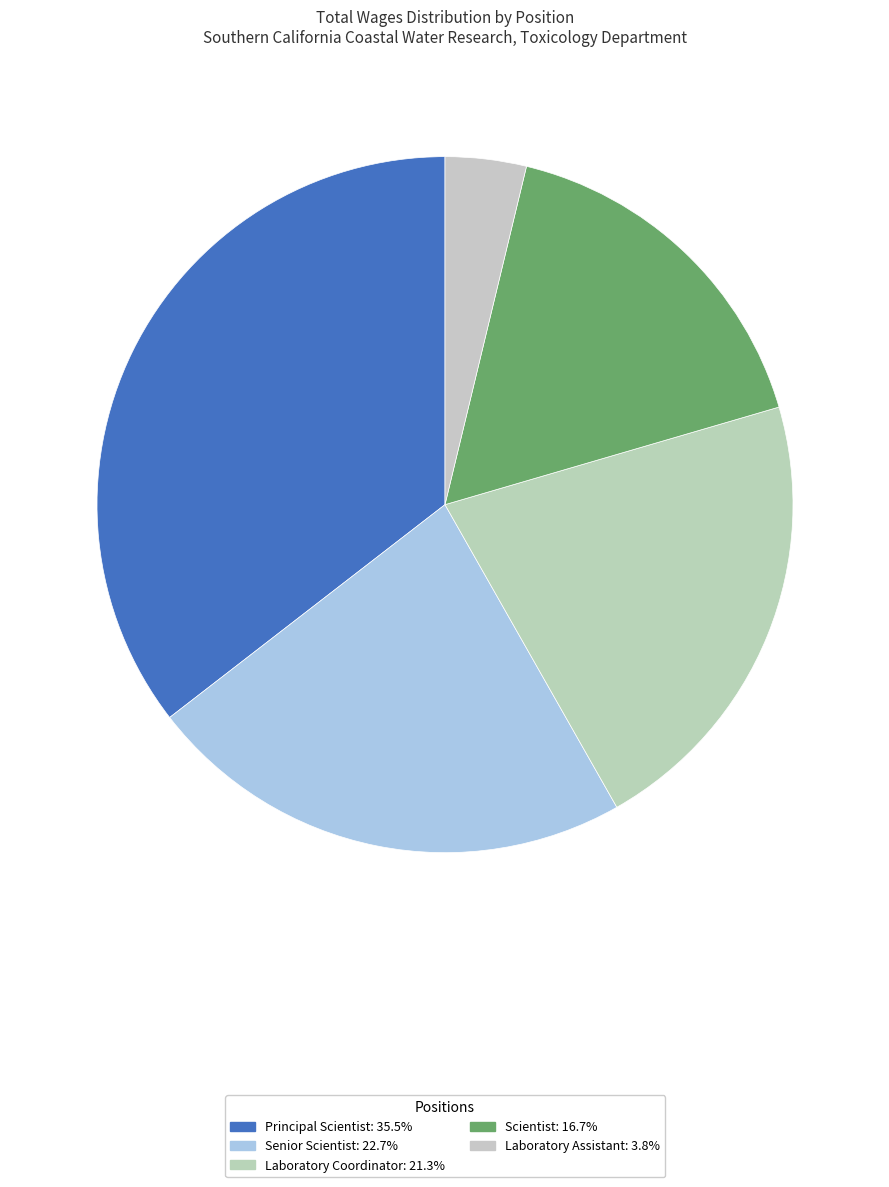

What percentage is the Scientist slice, to the nearest percent?

17%